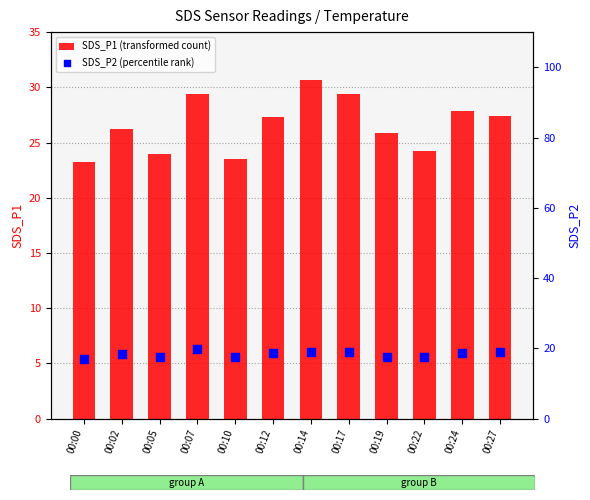

Which series has the largest total across all categories?

SDS_P1 (transformed count)